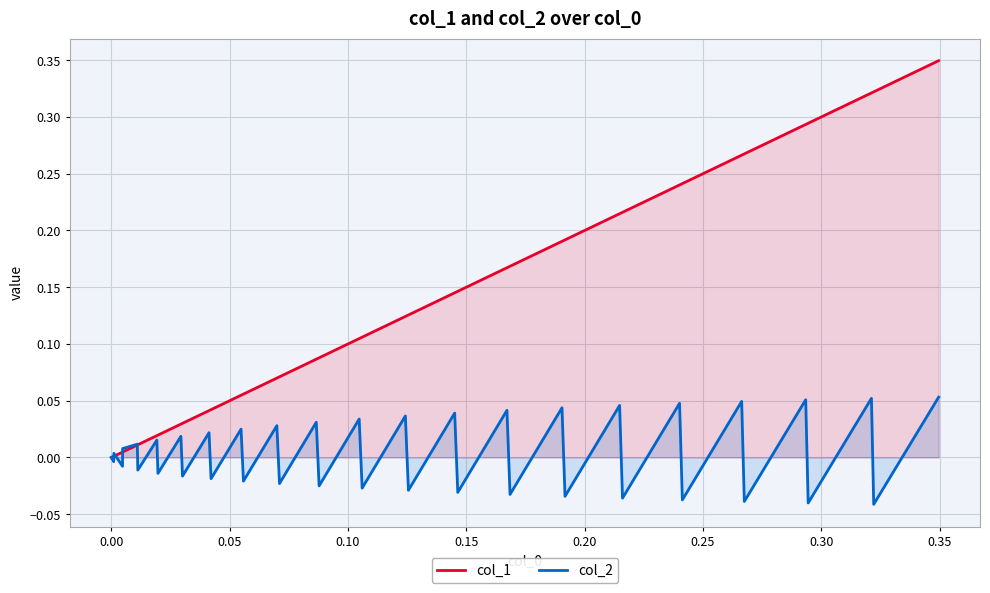

Which series has the widest spread of values?

col_1